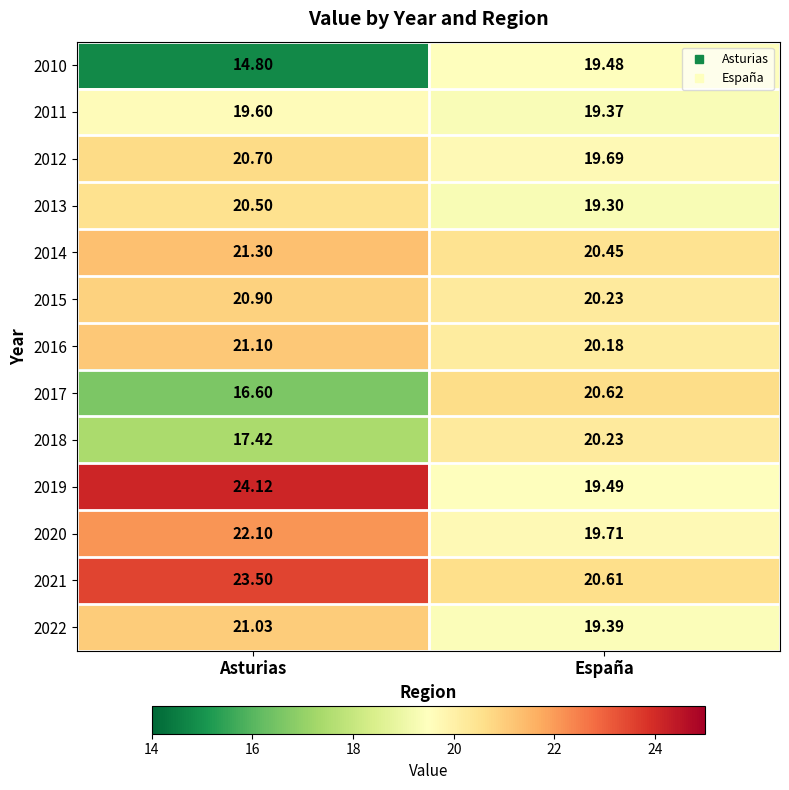

At which label does 2016 first exceed 21?

Asturias